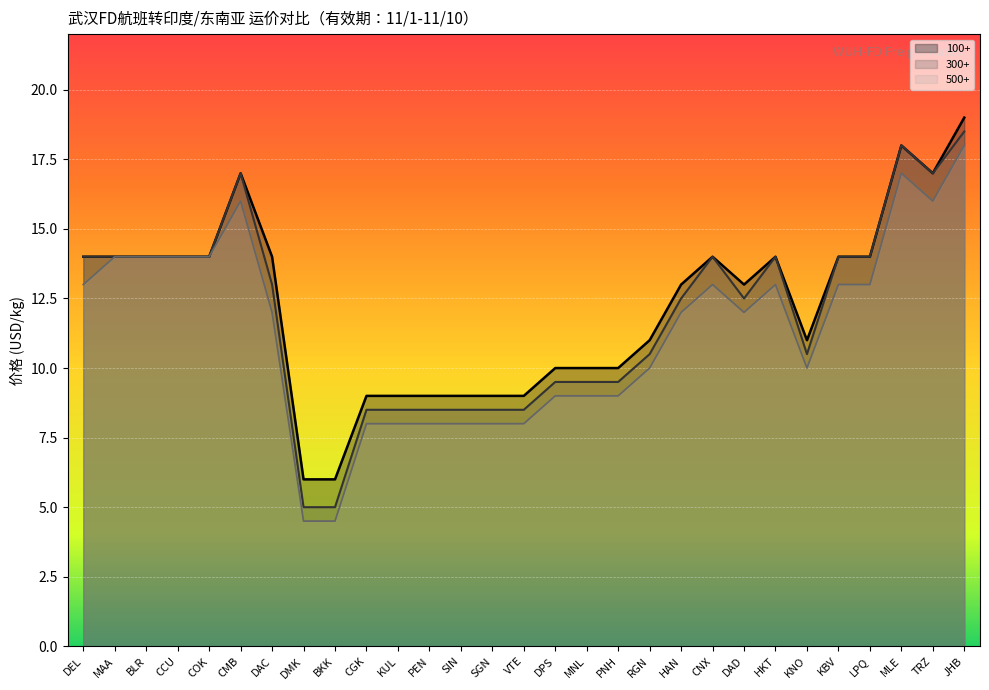

True or false: 300+ (line) has a value of 8.5 at KUL.

True